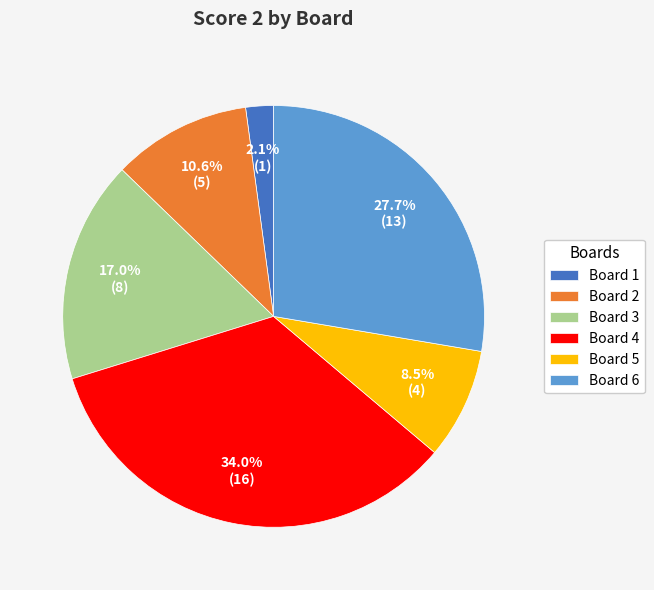

The Board 5 slice represents 15% of the pie. True or false?

False